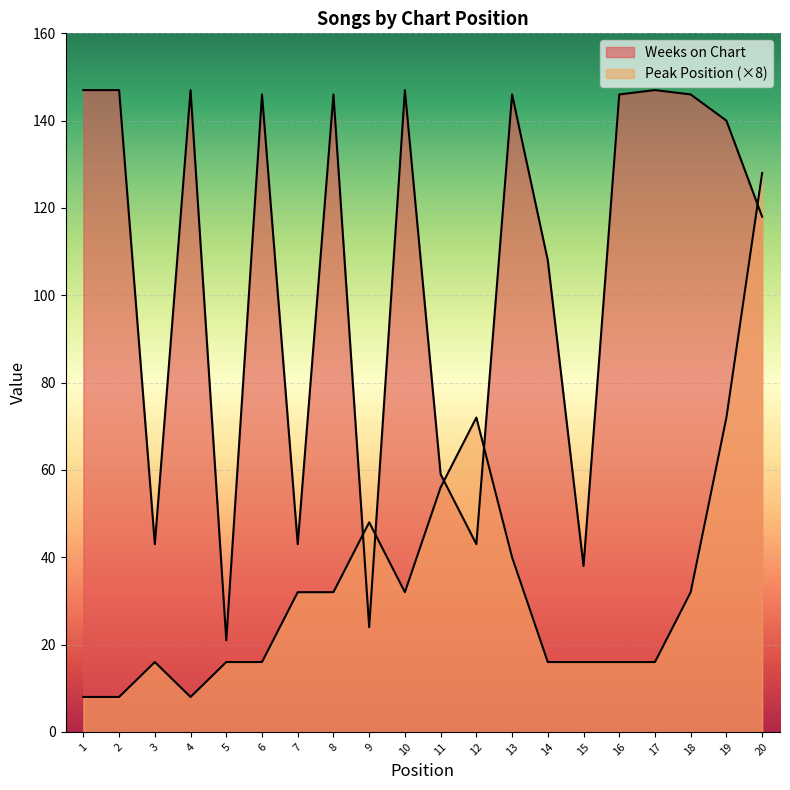

Which label corresponds to the smallest value in the chart?

1